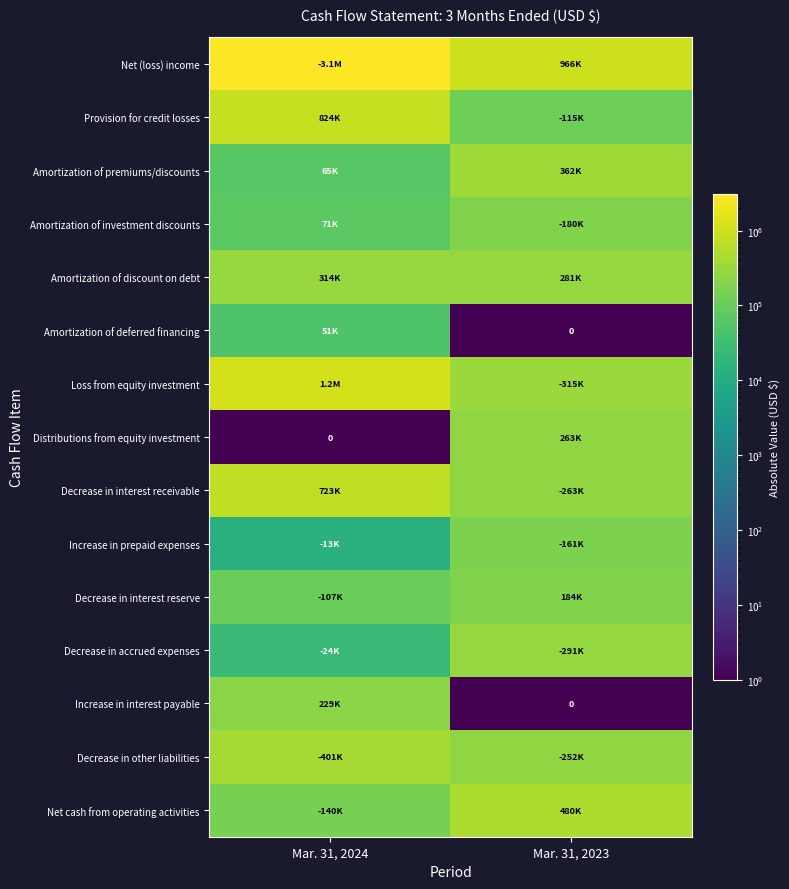

Rank the series at Mar. 31, 2023 from highest to lowest value.

Net (loss) income, Net cash from operating activities, Amortization of premiums/discounts, Loss from equity investment, Decrease in accrued expenses, Amortization of discount on debt, Decrease in interest receivable, Distributions from equity investment, Decrease in other liabilities, Decrease in interest reserve, Amortization of investment discounts, Increase in prepaid expenses, Provision for credit losses, Amortization of deferred financing, Increase in interest payable